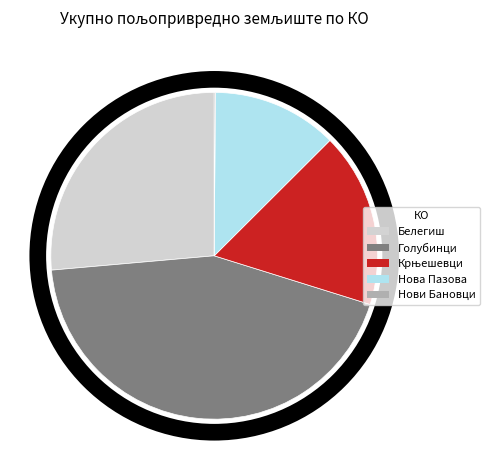

The Голубинци slice represents 54% of the pie. True or false?

False